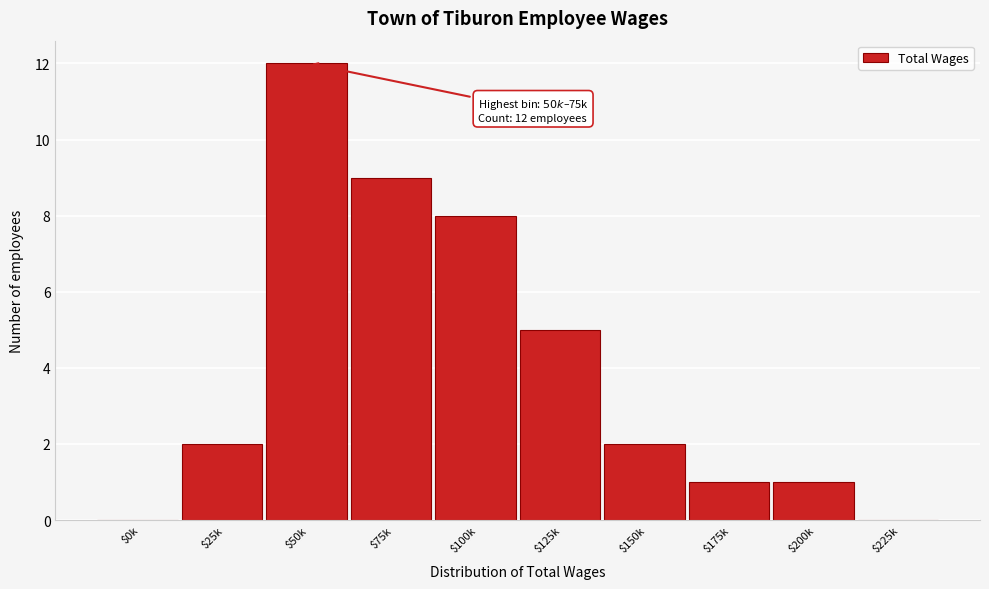

The value at $25k is 2. True or false?

True